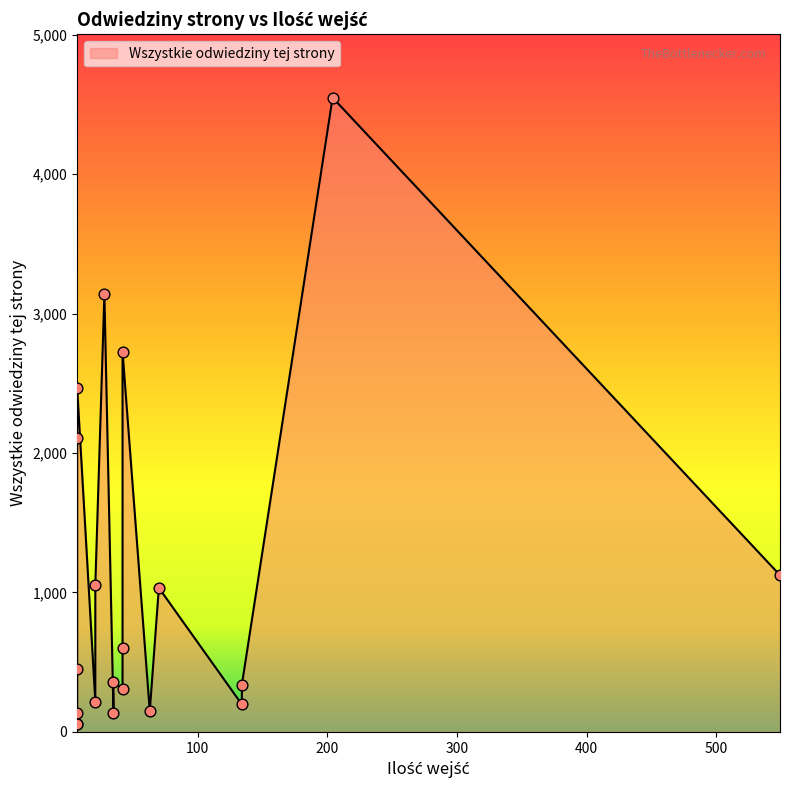

Which has a higher value, 7 or 134?

7